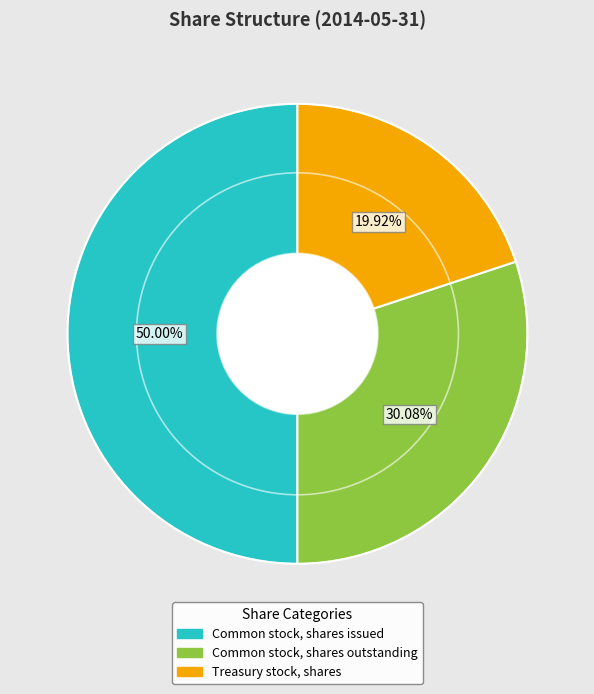

What is the total percentage of Common stock, shares outstanding and Treasury stock, shares?

50.0%